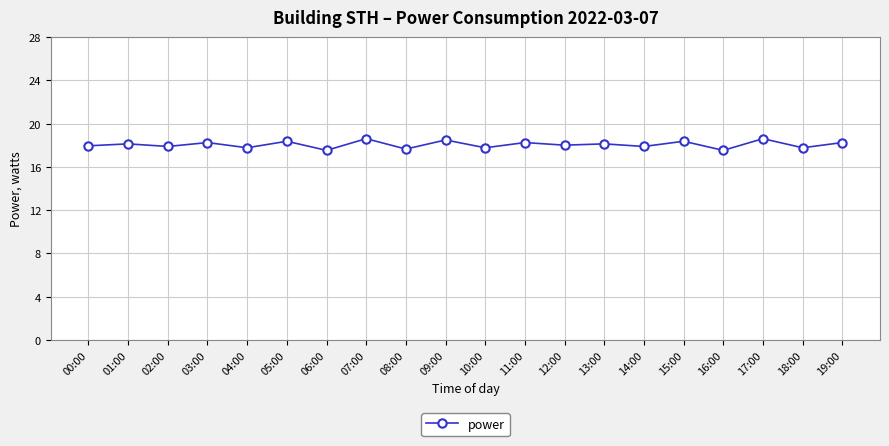

What is the change in value from 07:00 to 12:00?

-0.6